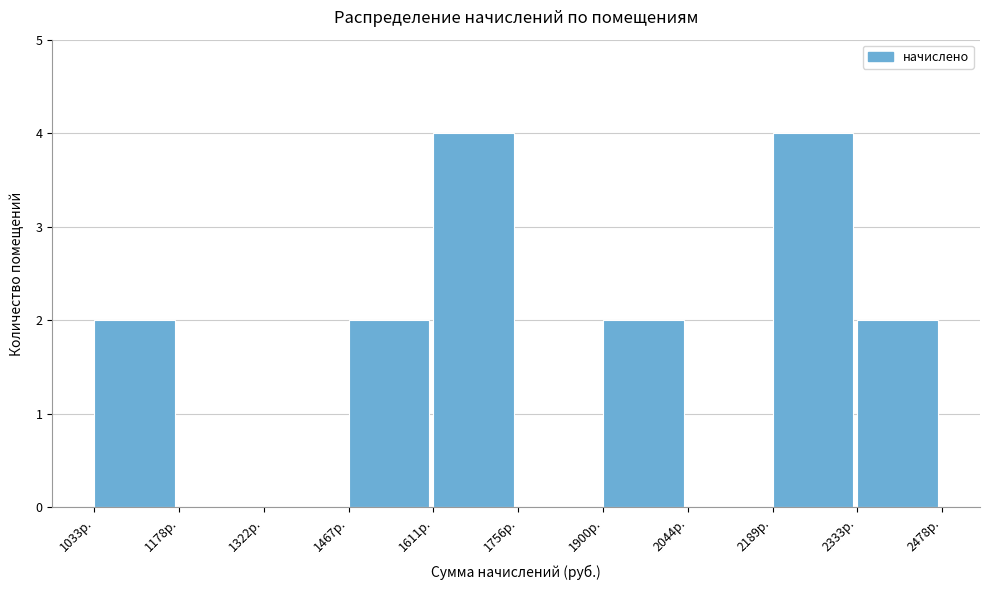

What is the height of the bar covering 1620 to 1760 on the x-axis? Neither the bar edges nor the heights are printed on the chart, so give them approximately, as read against the axes.

4